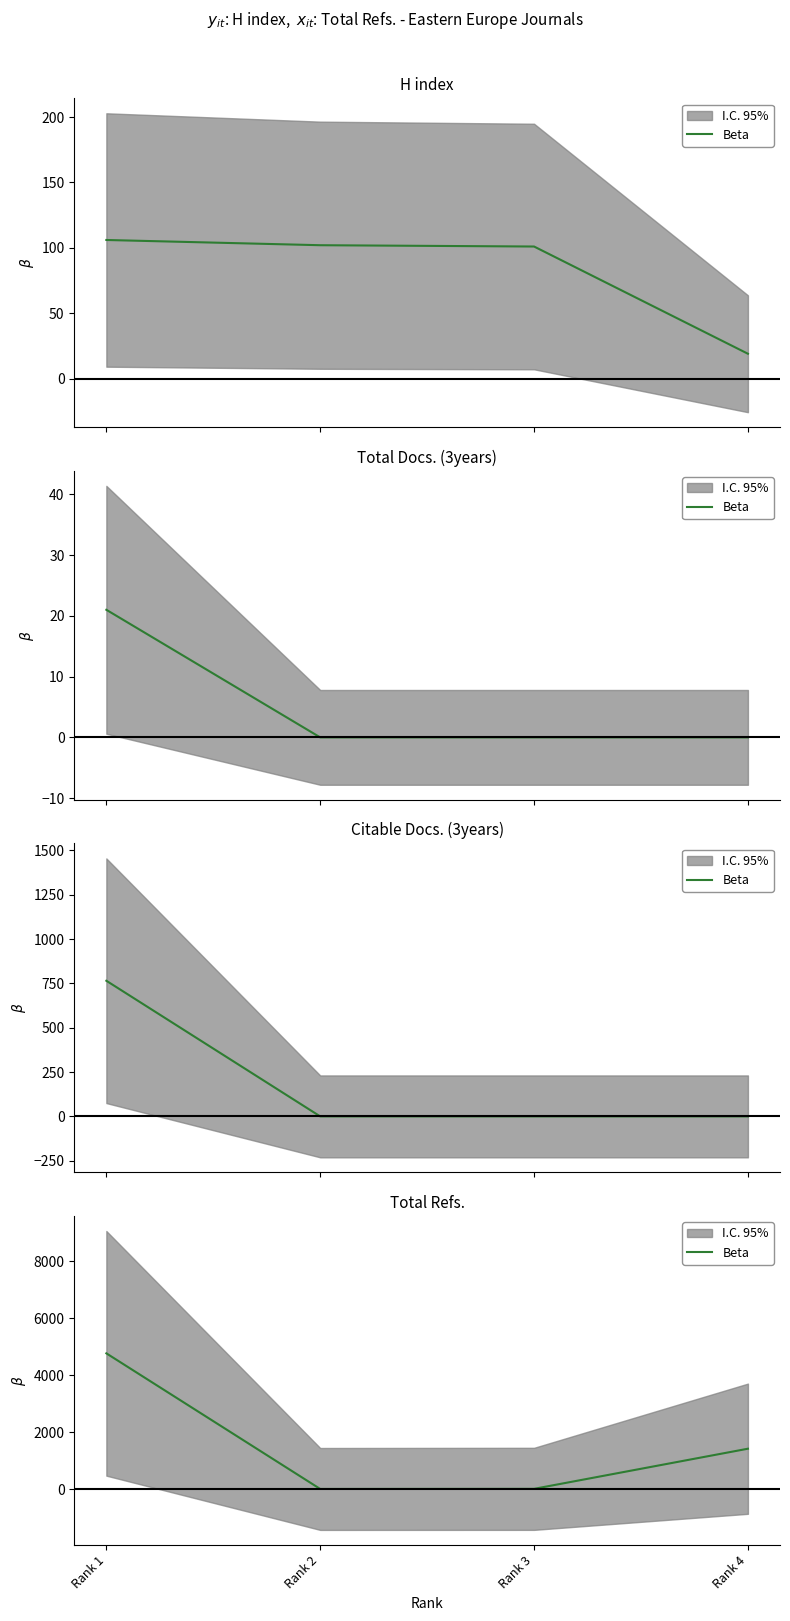

What is the average value?

1552